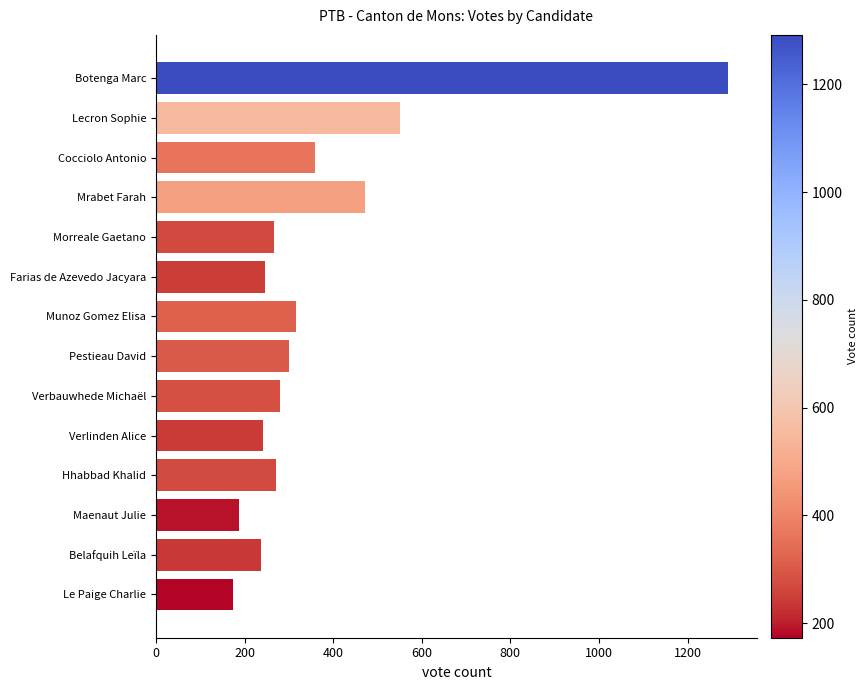

True or false: the data shows 392 at Hhabbad Khalid.

False